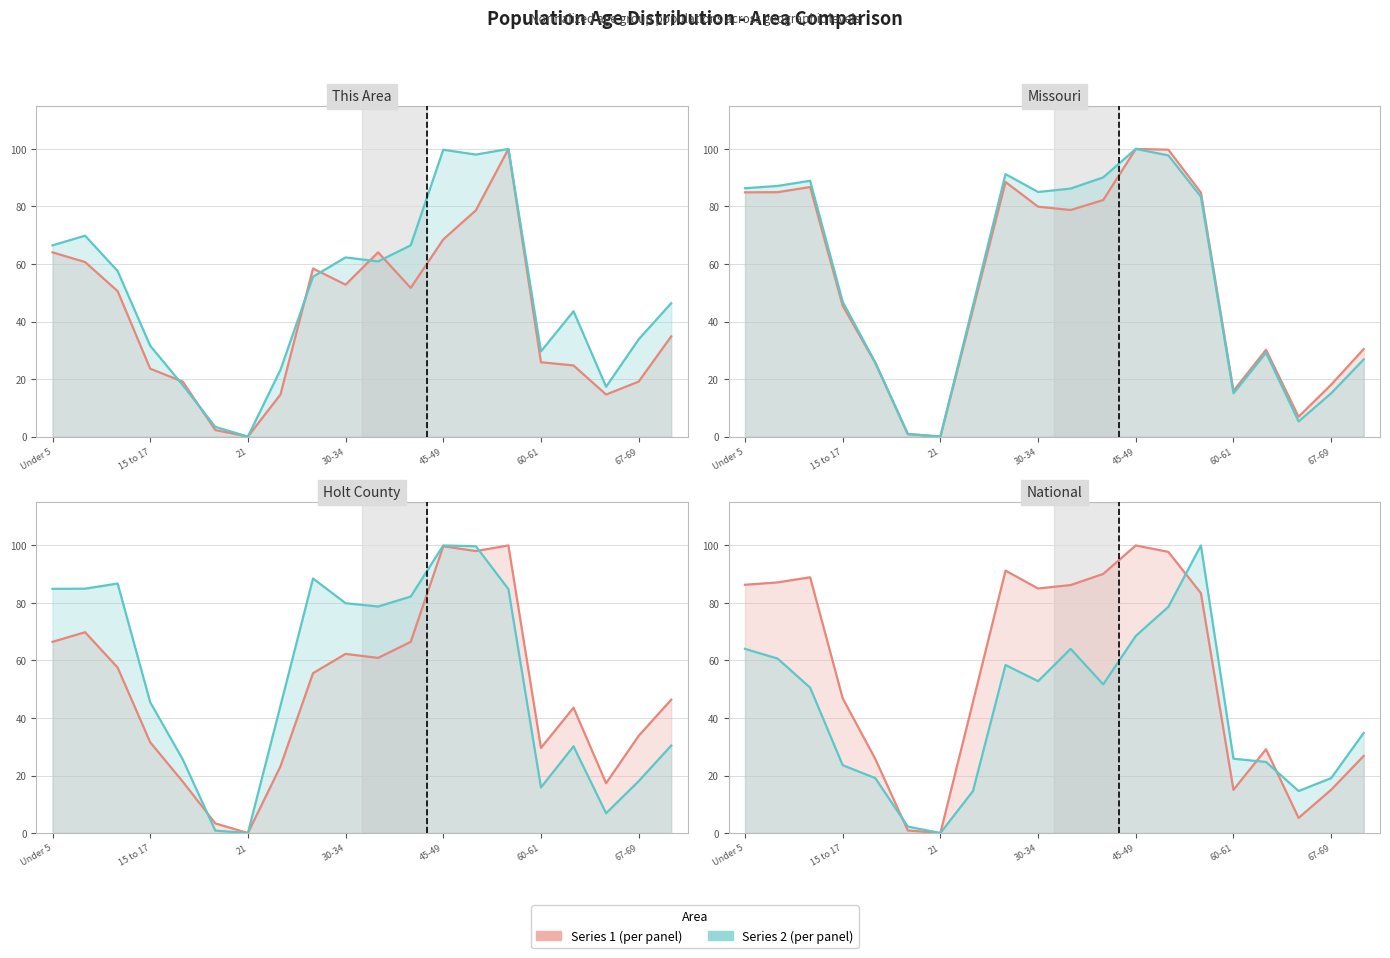

Reading right to left, transcribe all the data shown in this chart.

This Area: 34.8	19.1	14.6	24.7	25.8	100.0	78.7	68.5	51.7	64.0	52.8	58.4	14.6	0.0	2.2	19.1	23.6	50.6	60.7	64.0
Holt County: 46.4	33.8	17.3	43.6	29.6	100.0	98.0	99.7	66.5	60.9	62.3	55.6	23.2	0.0	3.4	17.9	31.6	57.5	69.8	66.5
Missouri: 30.4	18.0	6.9	30.2	15.9	84.8	99.7	100.0	82.2	78.8	79.9	88.5	44.2	0.0	0.8	25.6	45.5	86.8	85.0	84.9
National: 26.8	15.0	5.3	29.1	15.0	83.4	97.8	100.0	90.1	86.2	85.0	91.2	45.5	0.0	0.9	25.8	46.9	88.9	87.1	86.3